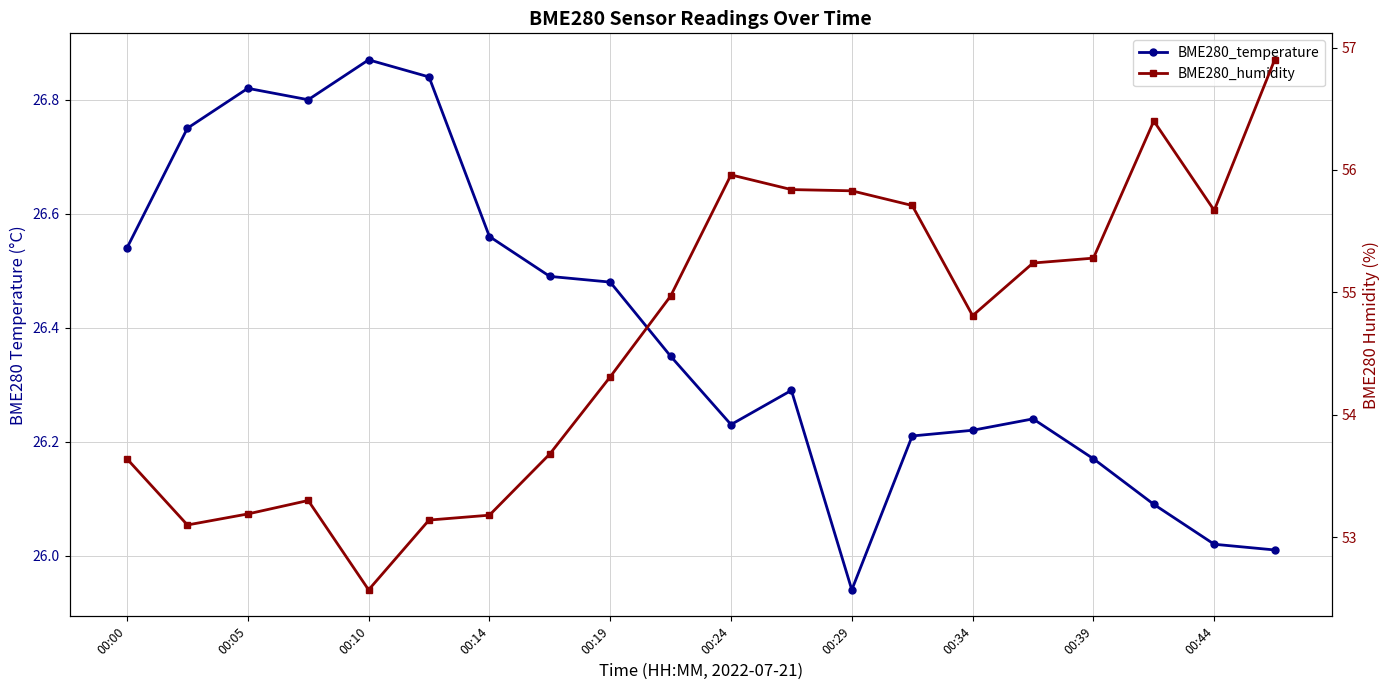

The value of BME280_humidity at 00:14 is 31.2. True or false?

False